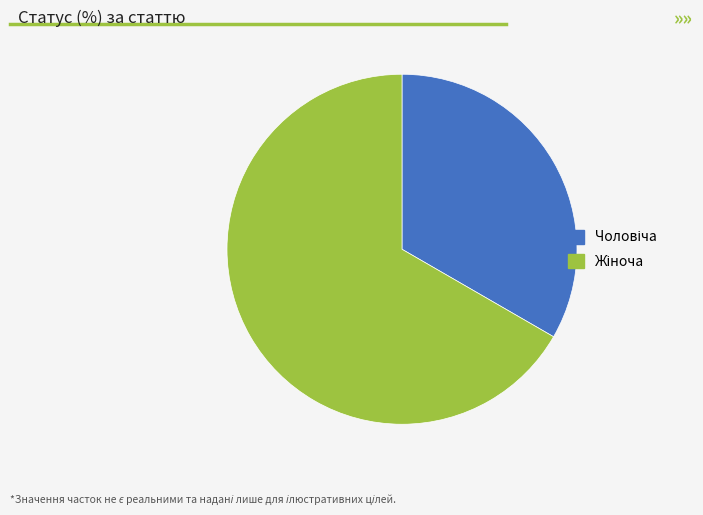

Does any single category account for the majority?

Yes